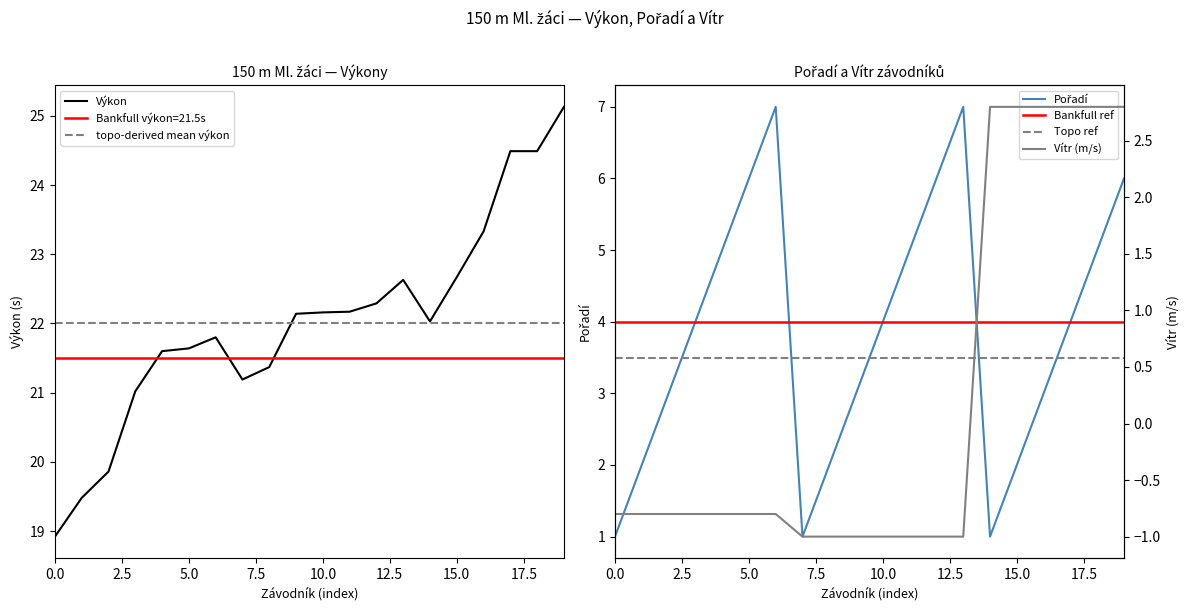

What is the difference between the second highest and minimum values in the Výkon series?

5.6